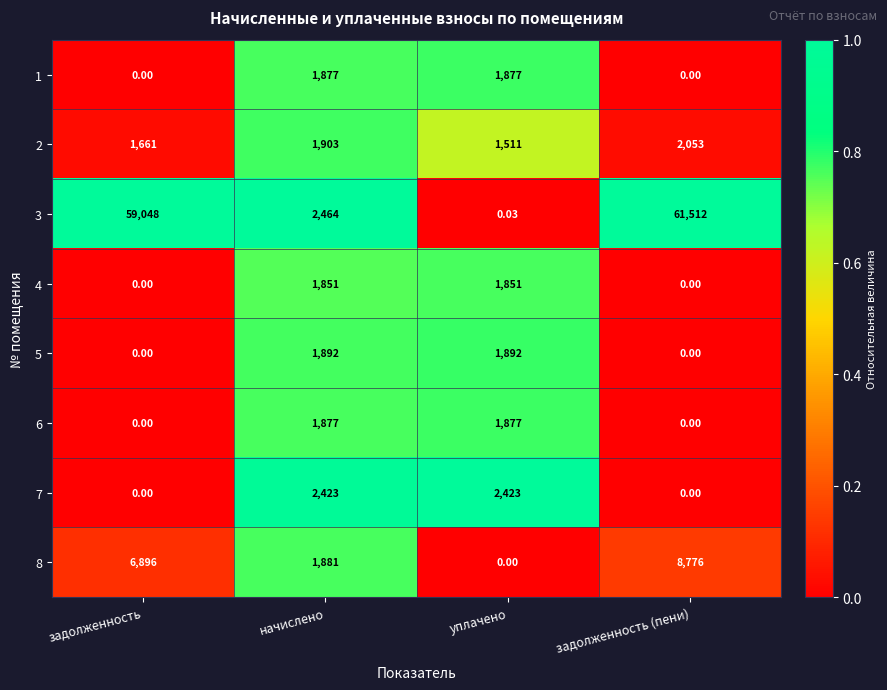

Is the value of 1 at уплачено greater than the value of 8 at уплачено?

Yes